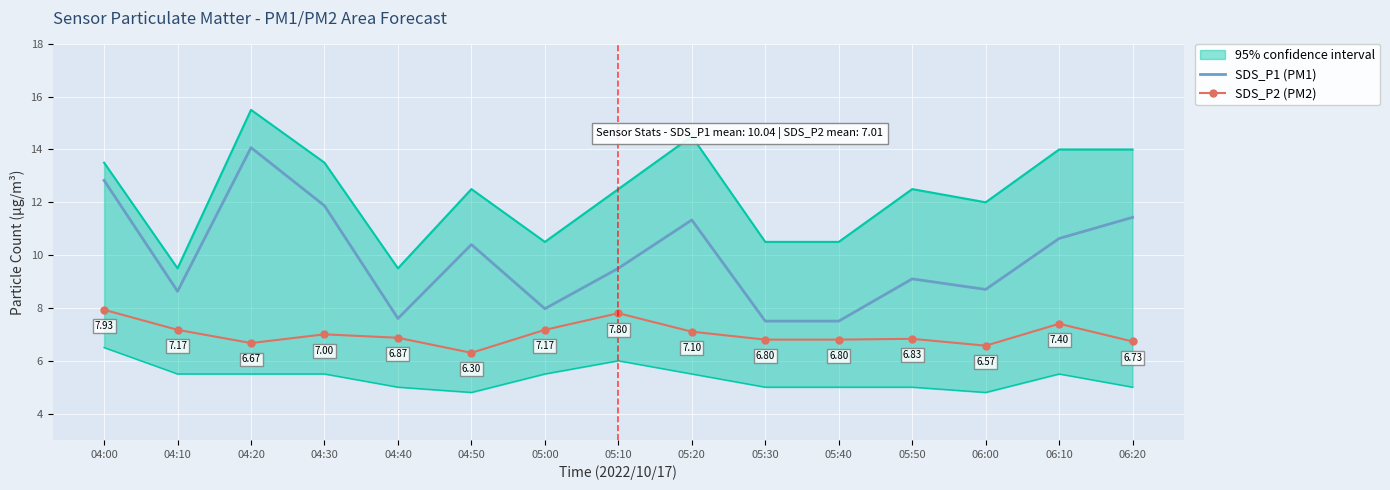

What is the spread (max minus min) of values at 05:10?

1.7